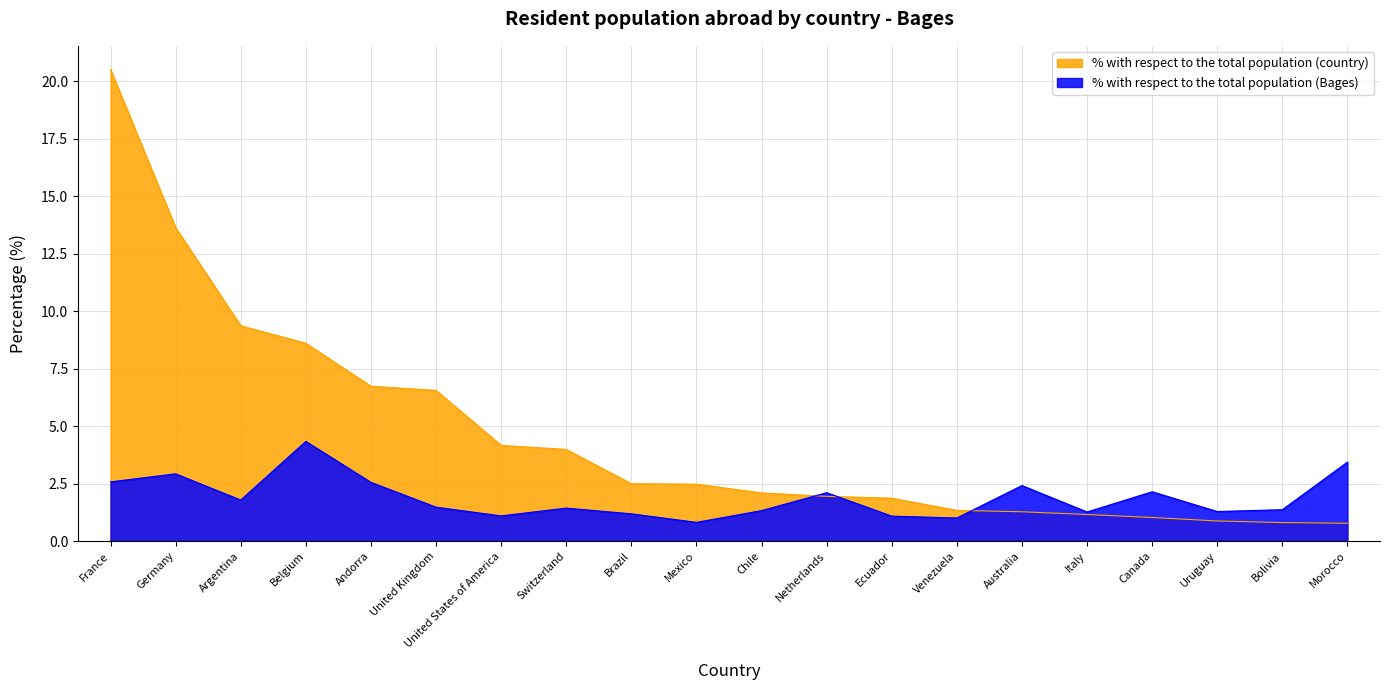

The value of % with respect to the total population (Bages) at Andorra is 4.3. True or false?

False